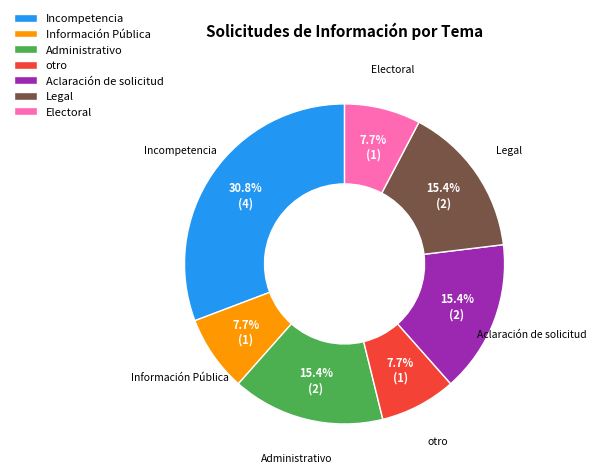

Is it true that Administrativo is 15% of the pie?

True